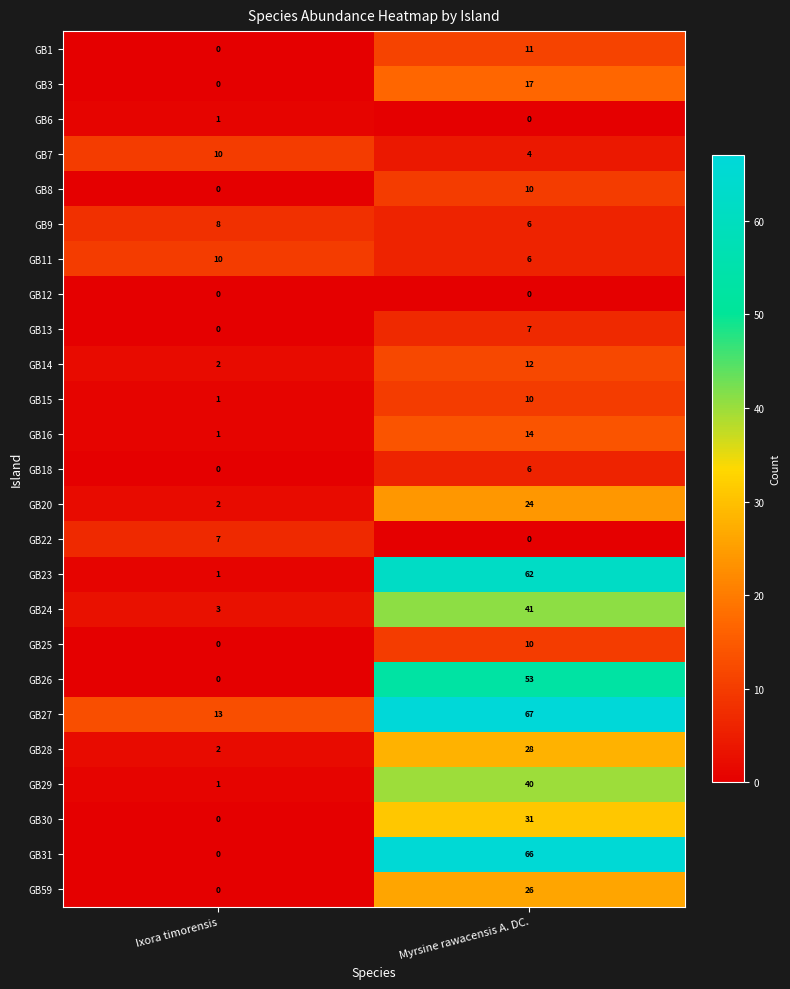

True or false: GB6 has a value of 0 at Myrsine rawacensis A. DC..

True